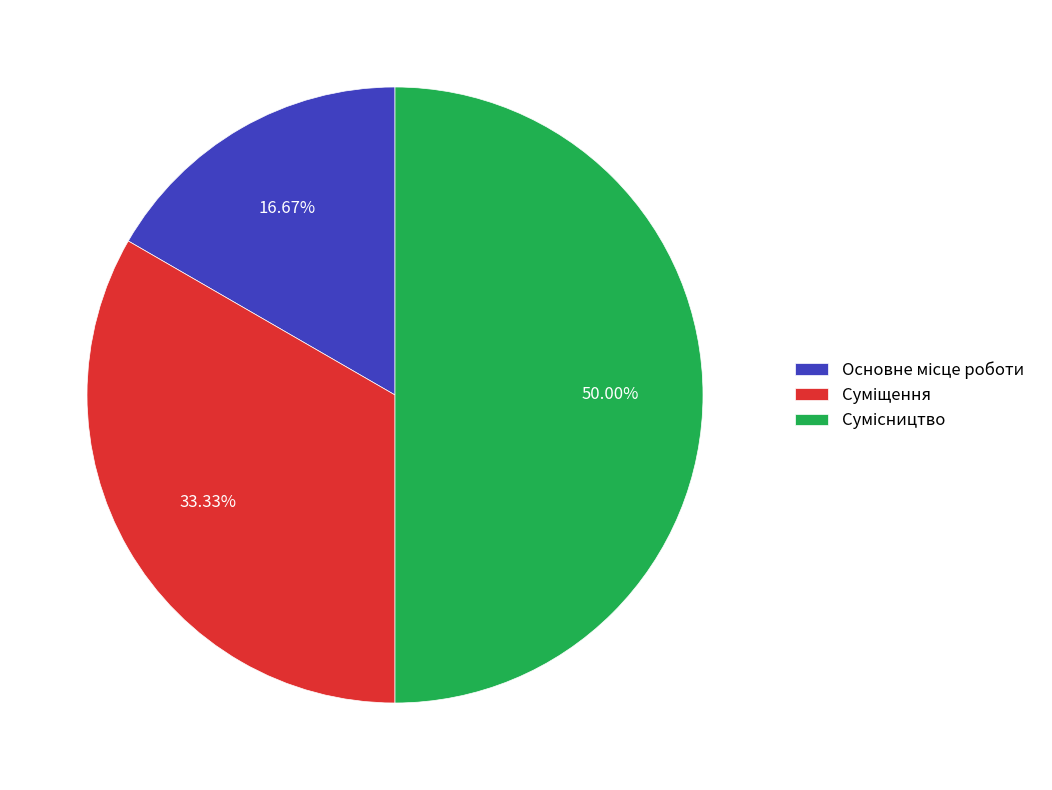

How many segments does this pie chart have?

3